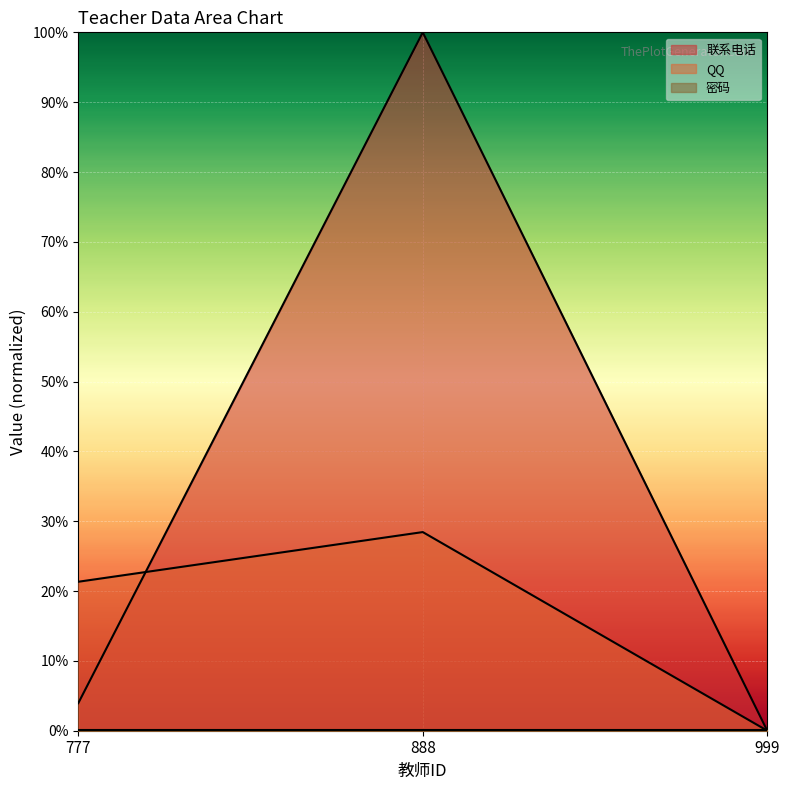

What is the sum of the QQ values at 999 and 777?

0.2